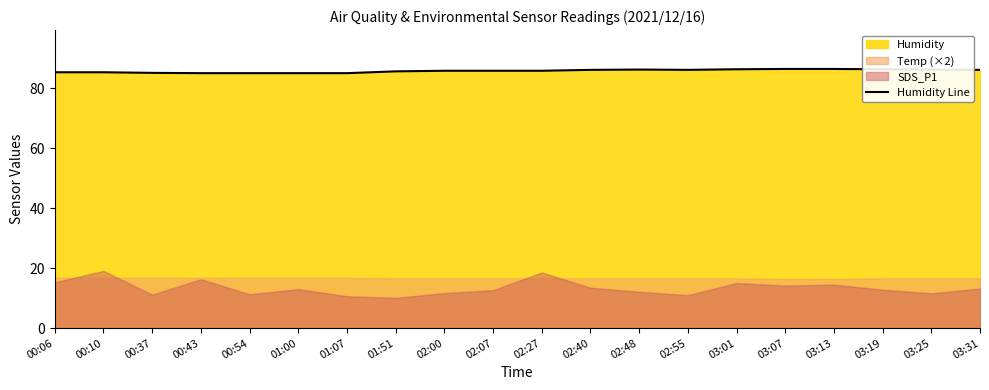

What is the ratio of the value at 03:31 to the value at 02:40?

1.0